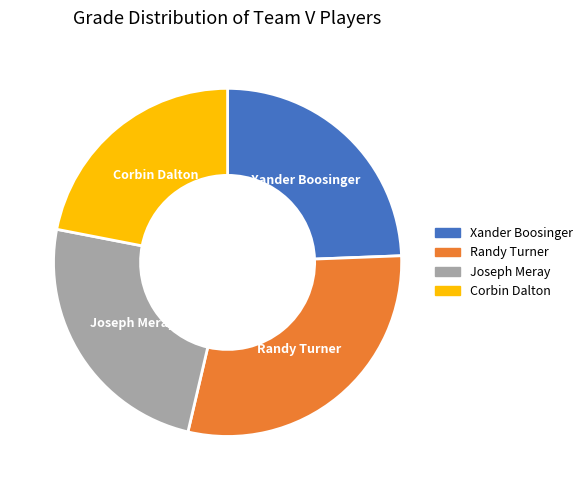

Combined, do Joseph Meray and Randy Turner account for over 50%?

Yes